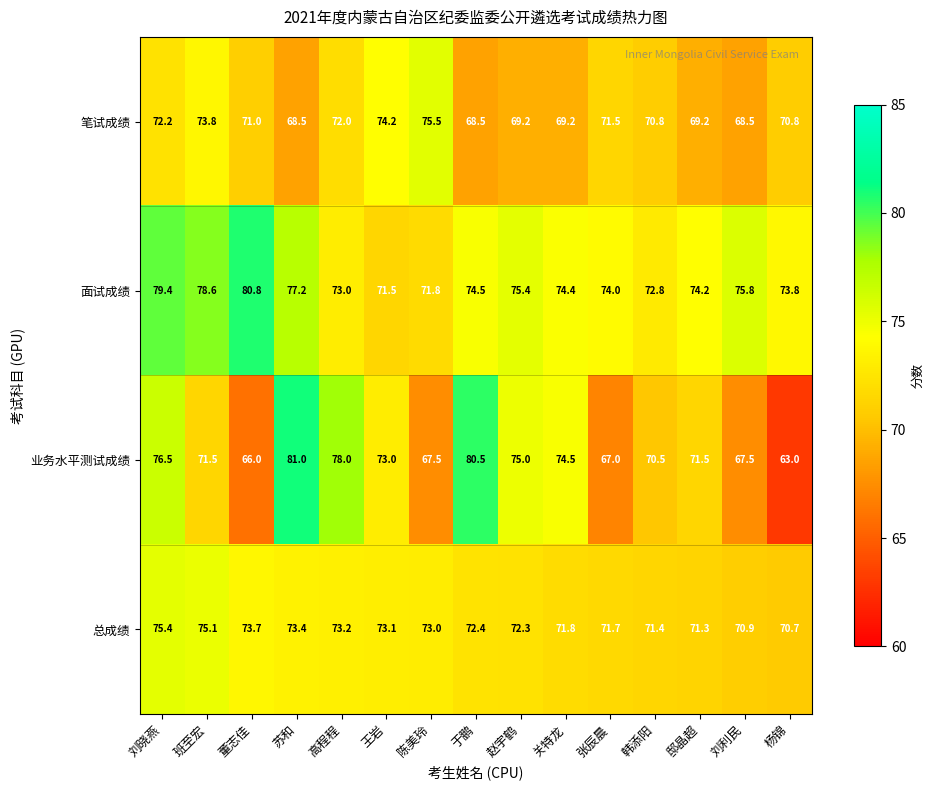

What is the difference between the 业务水平测试成绩 values at 苏和 and 陈美玲?

13.5